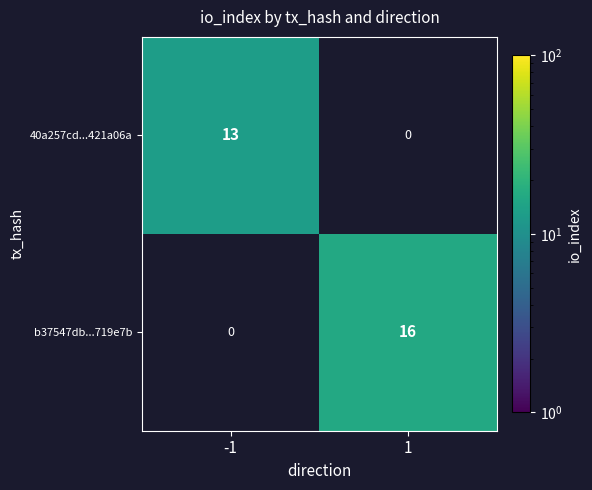

Which series has the largest range (max minus min)?

b37547db...719e7b